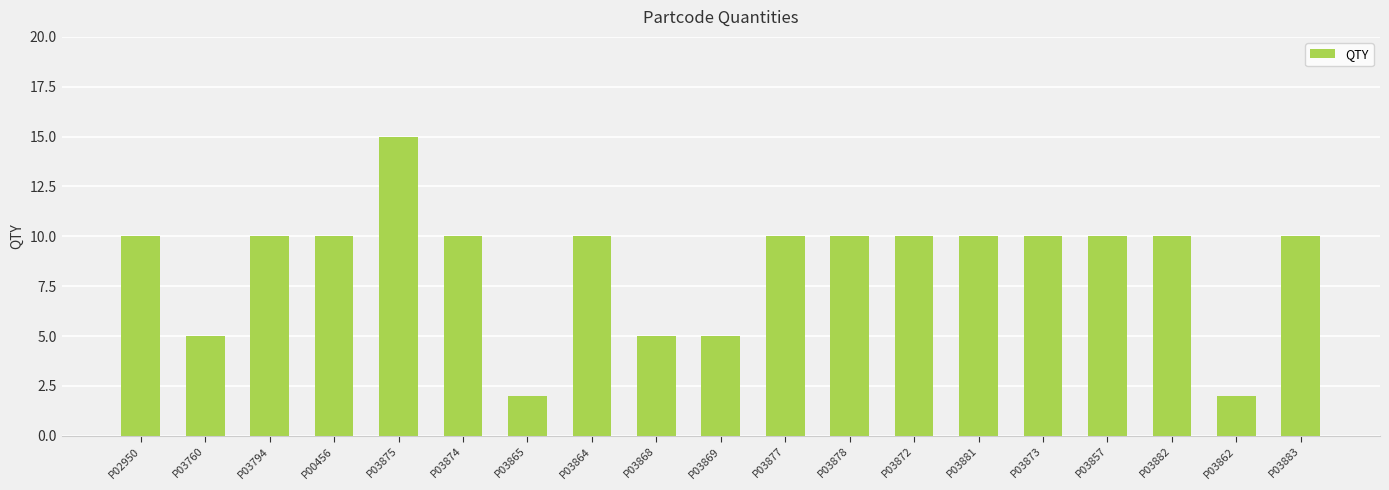

At which category does the chart reach its peak across all series?

P03875